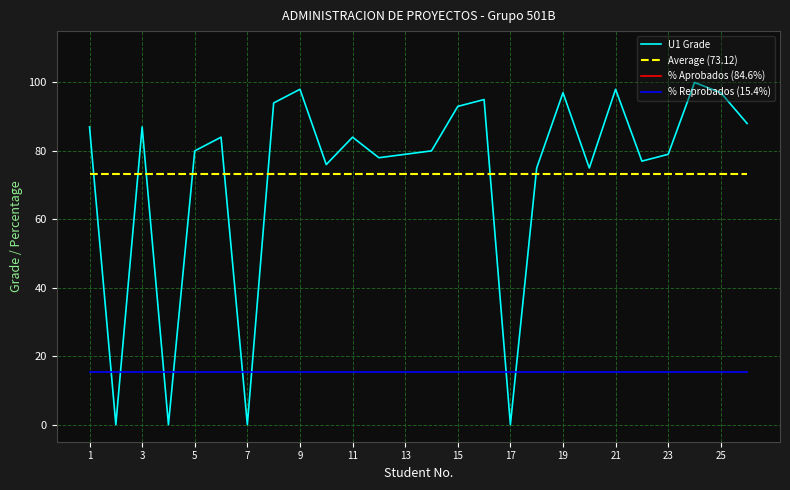

True or false: U1 Grade has a value of 98.0 at 9.

True